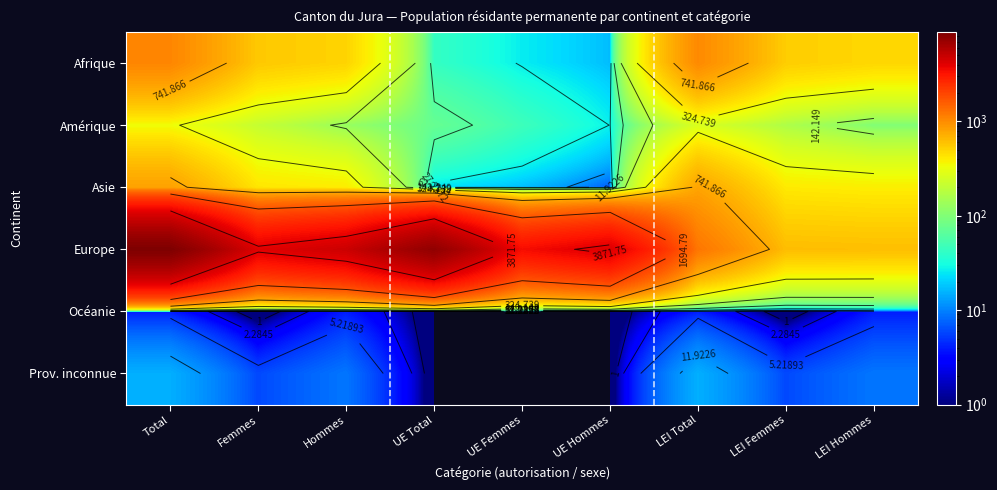

What is the difference between the second highest and second lowest values in the Europe series?

6976